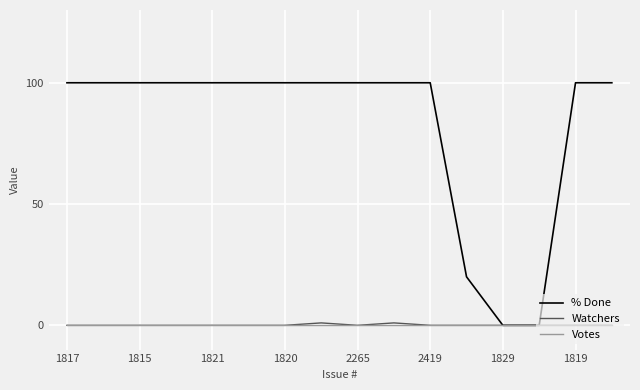

What is the greatest value displayed?

100